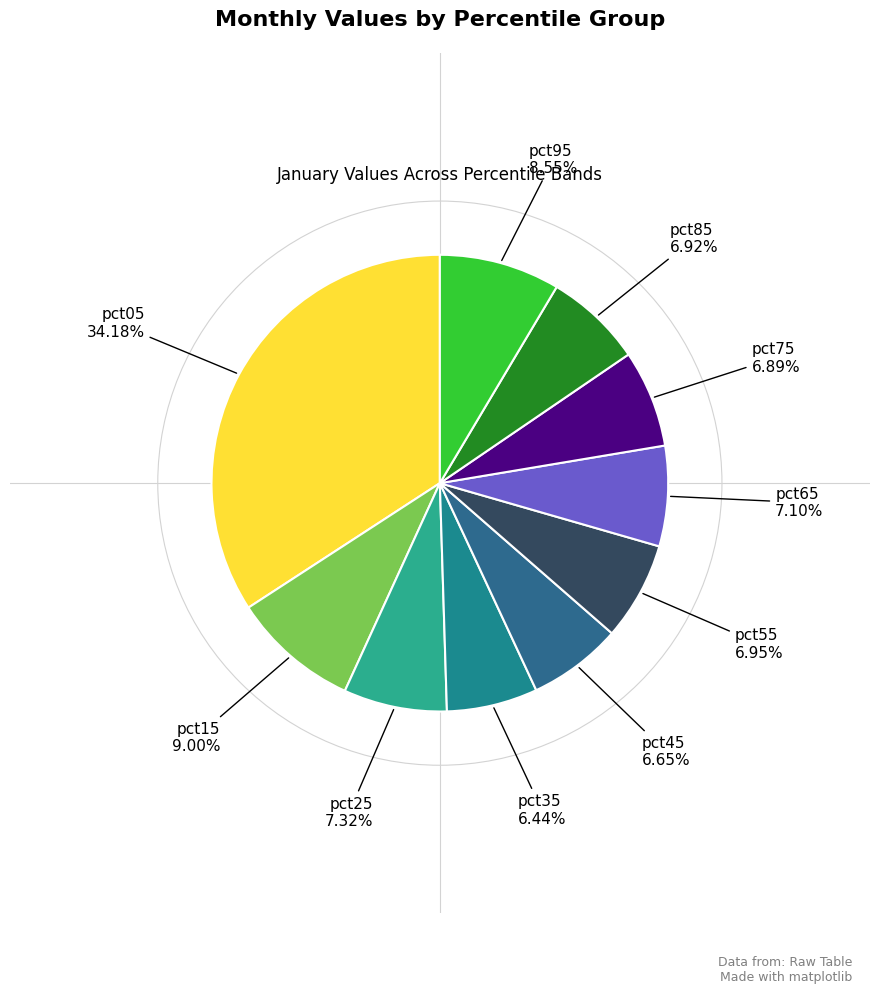

Rank the categories by value from highest to lowest.

pct05, pct15, pct95, pct25, pct65, pct55, pct85, pct75, pct45, pct35